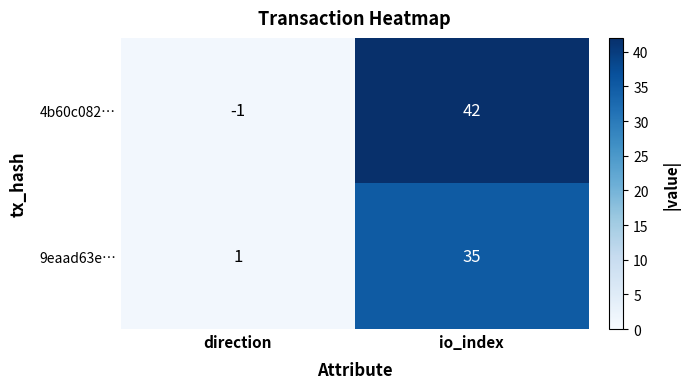

What is the difference between the 9eaad63e… values at direction and io_index?

34